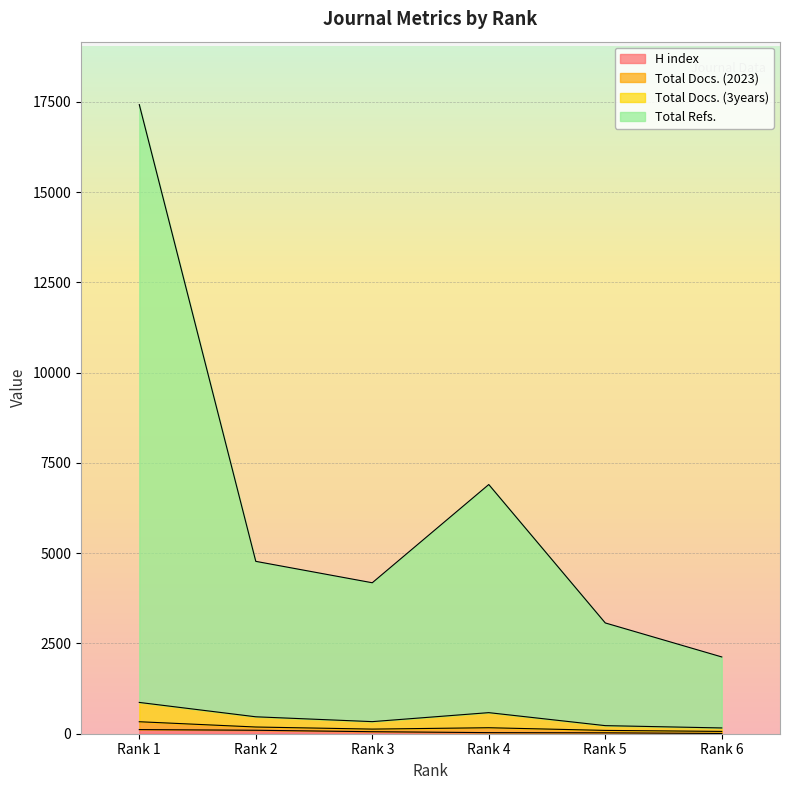

True or false: Total Refs. has a value of 8078 at Rank 2.

False